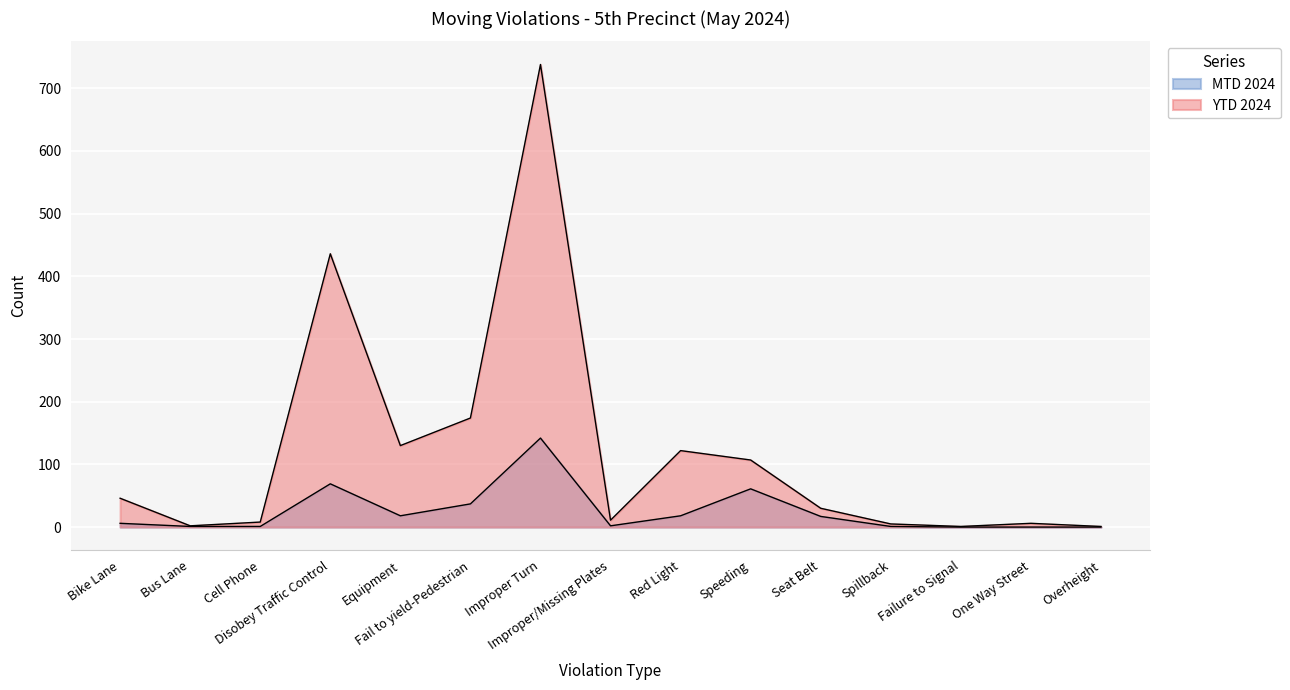

Is the value of YTD 2024 at Bike Lane greater than the value of MTD 2024 at Speeding?

No